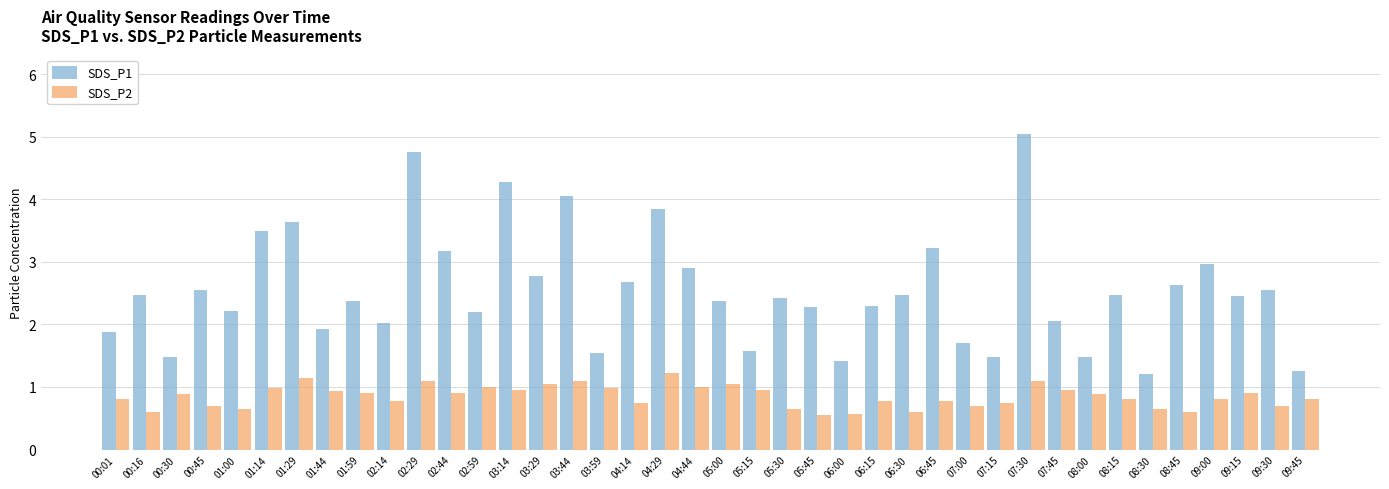

Rank the series at 00:30 from lowest to highest value.

SDS_P2, SDS_P1